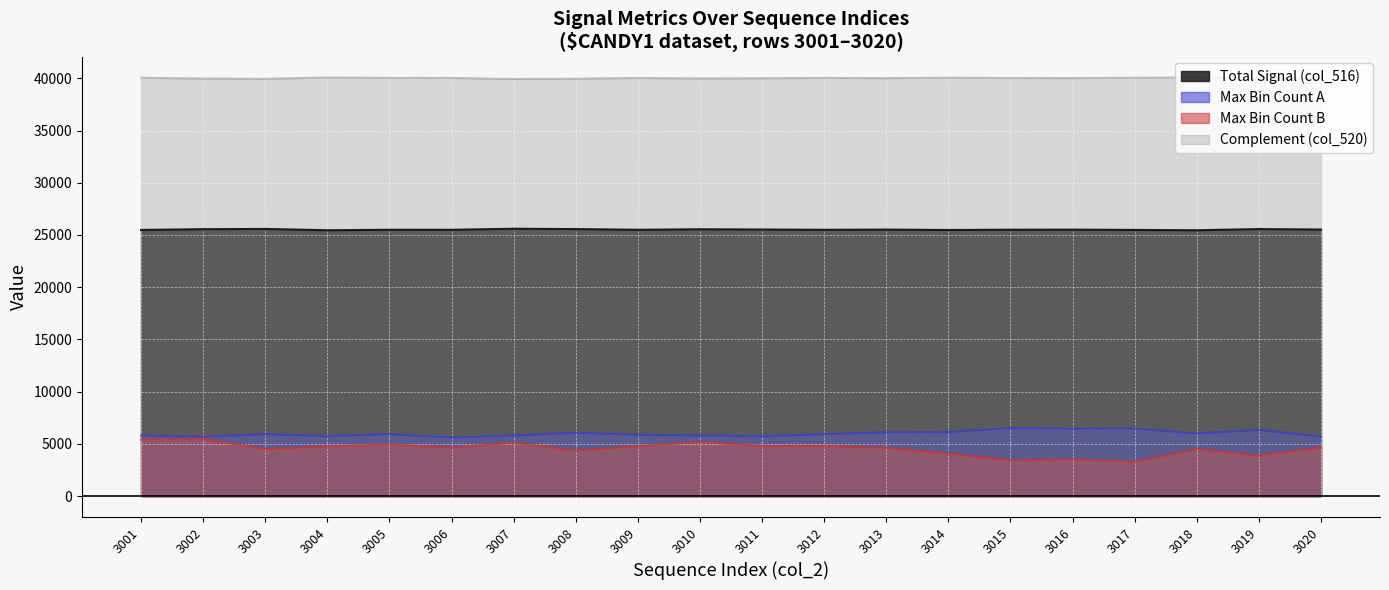

Count the number of categories in the chart.

20